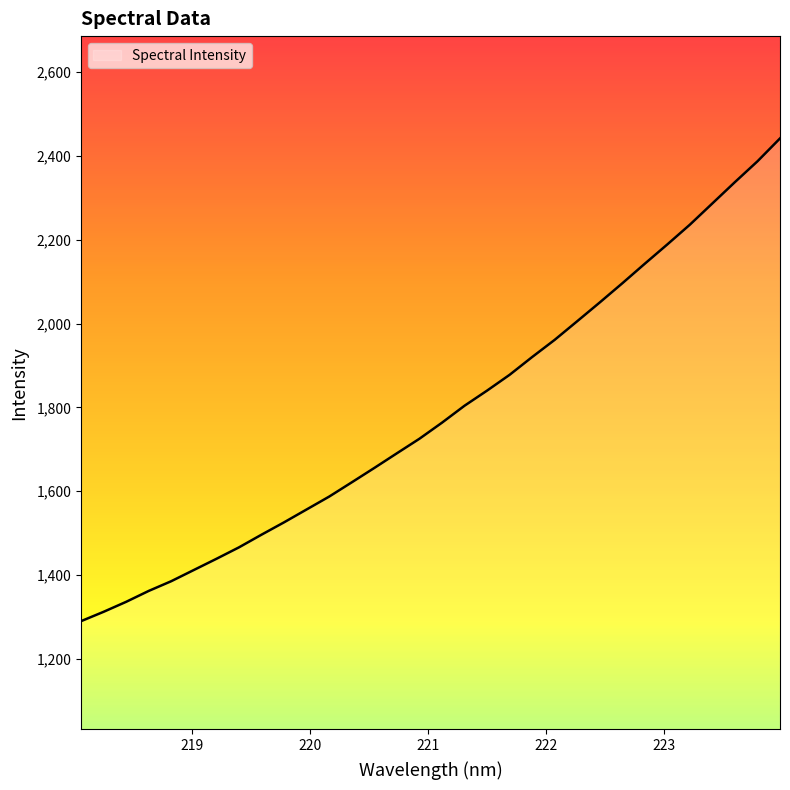

What is the difference between the maximum and minimum values?

1152.5